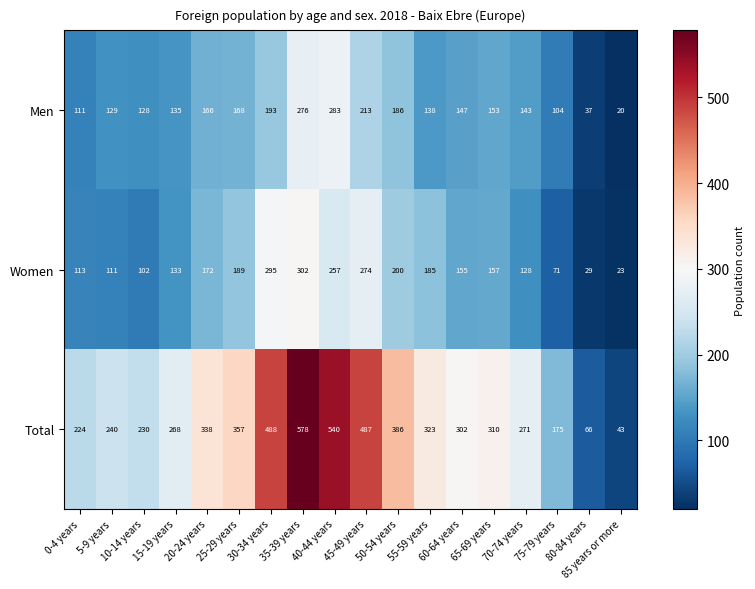

Which series has the largest range (max minus min)?

Total